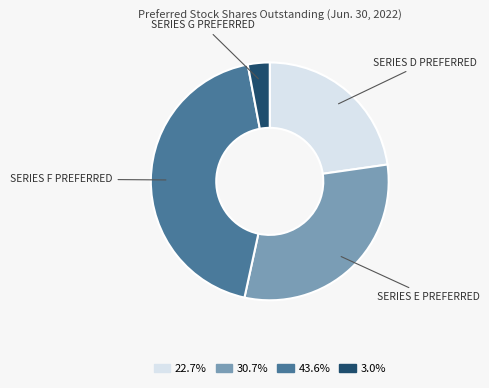

Does any single category account for the majority?

No